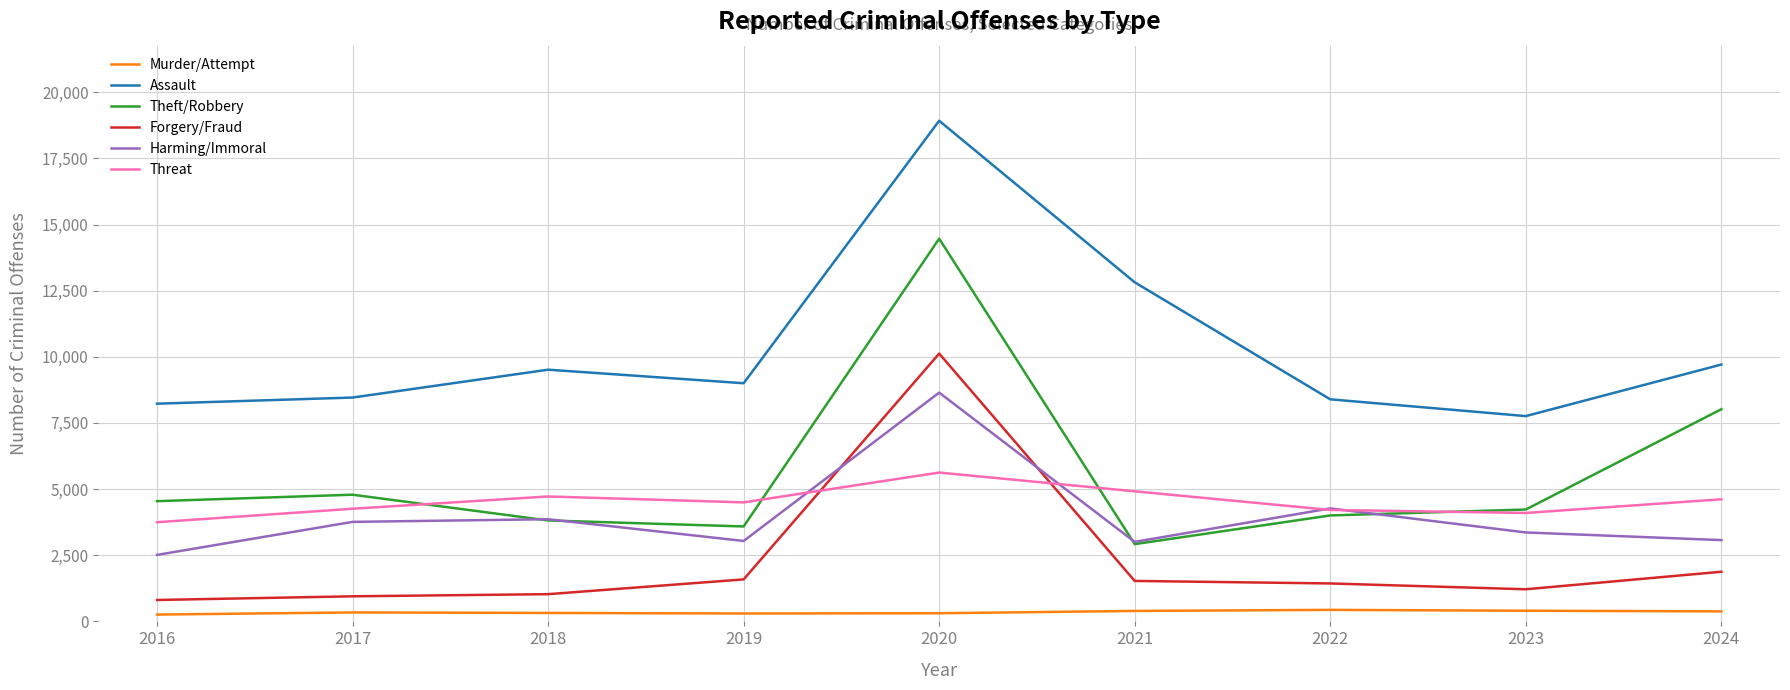

Between which two adjacent categories do Forgery/Fraud and Threat first intersect?

2019 and 2020